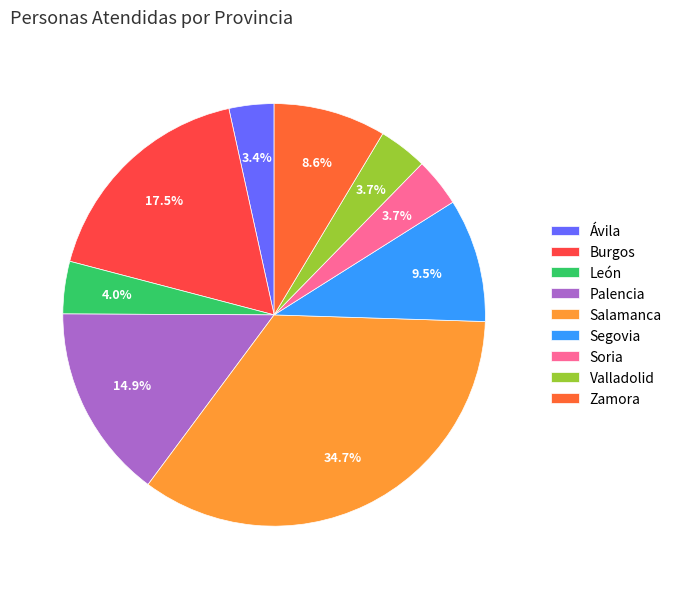

What percentage is NOT represented by Burgos?

82.5%